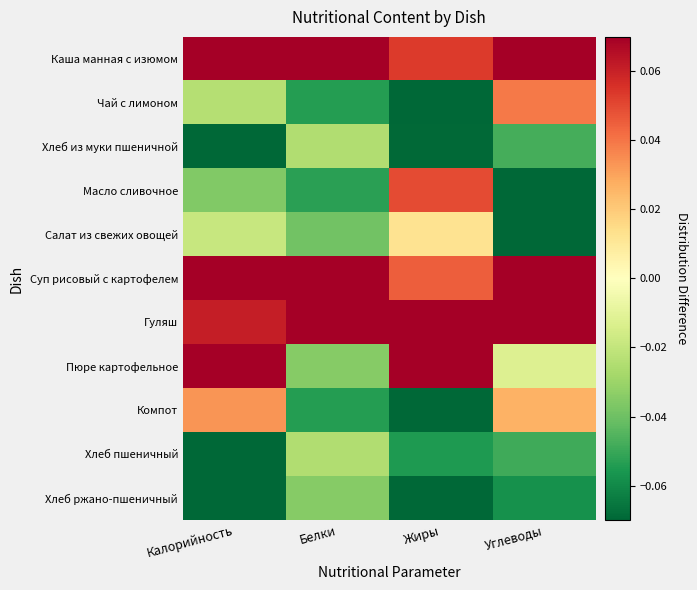

Reading left to right, list all the values displayed in this chart.

Каша манная с изюмом: Калорийность=0.1	Белки=0.1	Жиры=0.1	Углеводы=0.1
Чай с лимоном: Калорийность=-0.0	Белки=-0.1	Жиры=-0.1	Углеводы=0.0
Хлеб из муки пшеничной: Калорийность=-0.1	Белки=-0.0	Жиры=-0.1	Углеводы=-0.0
Масло сливочное: Калорийность=-0.0	Белки=-0.1	Жиры=0.0	Углеводы=-0.1
Салат из свежих овощей: Калорийность=-0.0	Белки=-0.0	Жиры=0.0	Углеводы=-0.1
Суп рисовый с картофелем: Калорийность=0.1	Белки=0.1	Жиры=0.0	Углеводы=0.1
Гуляш: Калорийность=0.1	Белки=0.1	Жиры=0.1	Углеводы=0.1
Пюре картофельное: Калорийность=0.1	Белки=-0.0	Жиры=0.1	Углеводы=-0.0
Компот: Калорийность=0.0	Белки=-0.1	Жиры=-0.1	Углеводы=0.0
Хлеб пшеничный: Калорийность=-0.1	Белки=-0.0	Жиры=-0.1	Углеводы=-0.0
Хлеб ржано-пшеничный: Калорийность=-0.1	Белки=-0.0	Жиры=-0.1	Углеводы=-0.1